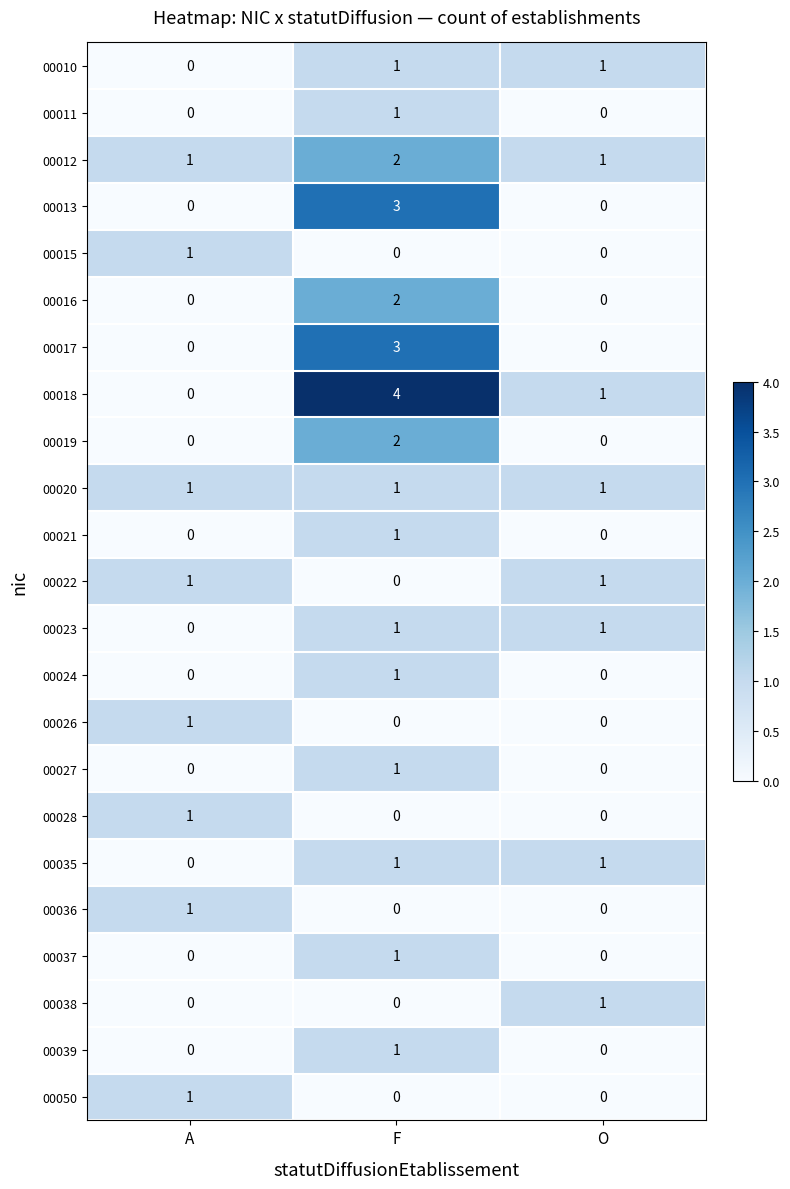

Count the 00036 values in the range 0 to 1.

3